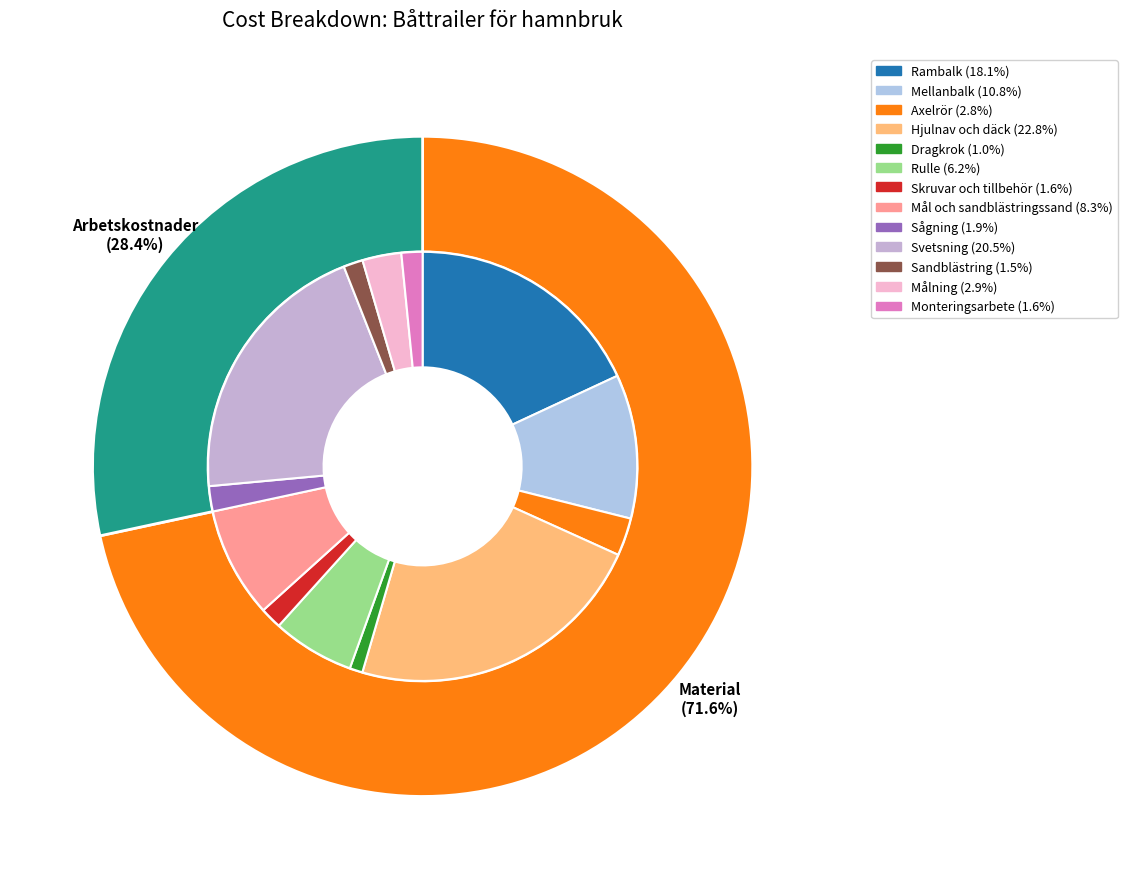

To the nearest percent, what is the combined percentage of Dragkrok and Hjulnav och däck?

24%